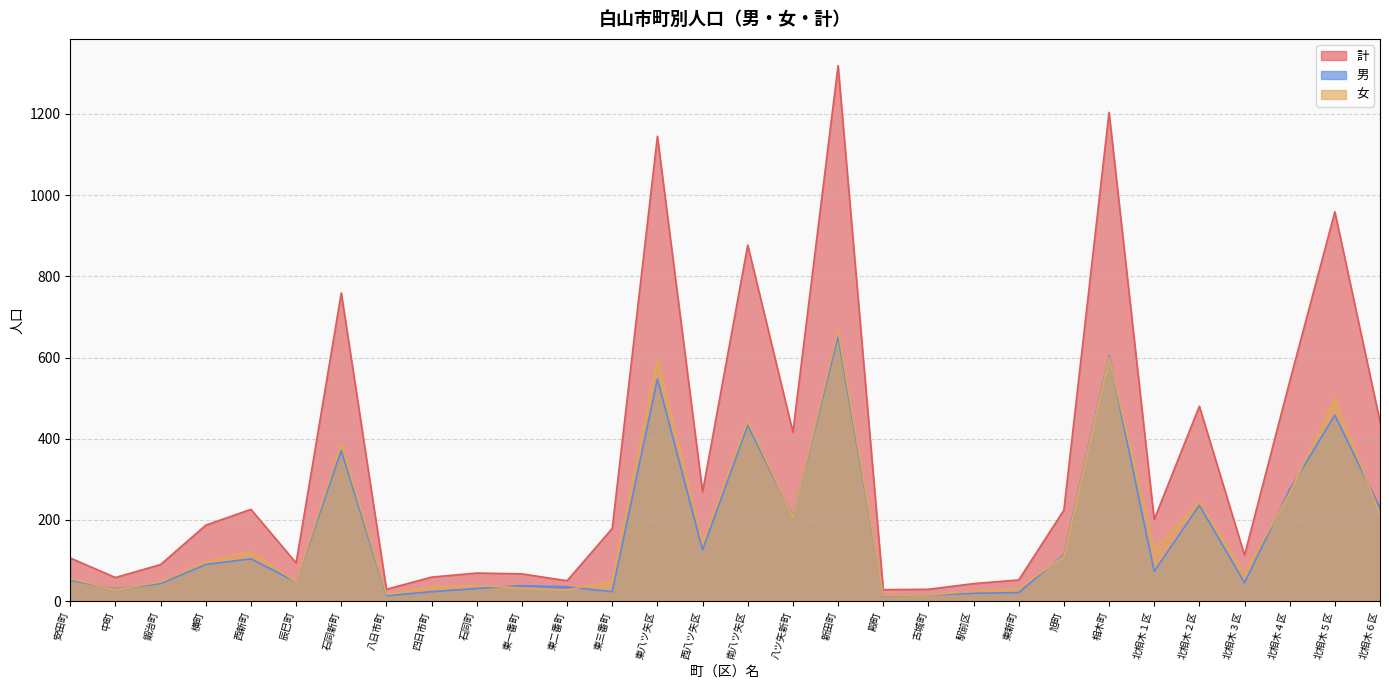

How many series are shown in this chart?

3